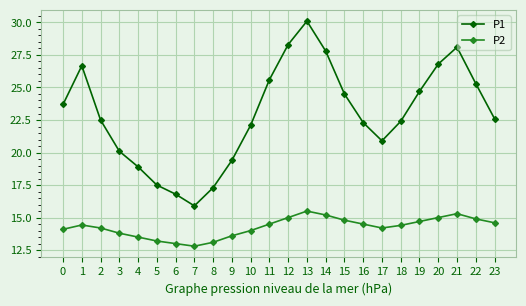

What is the difference between the maximum and minimum values in the P1 series?

14.2